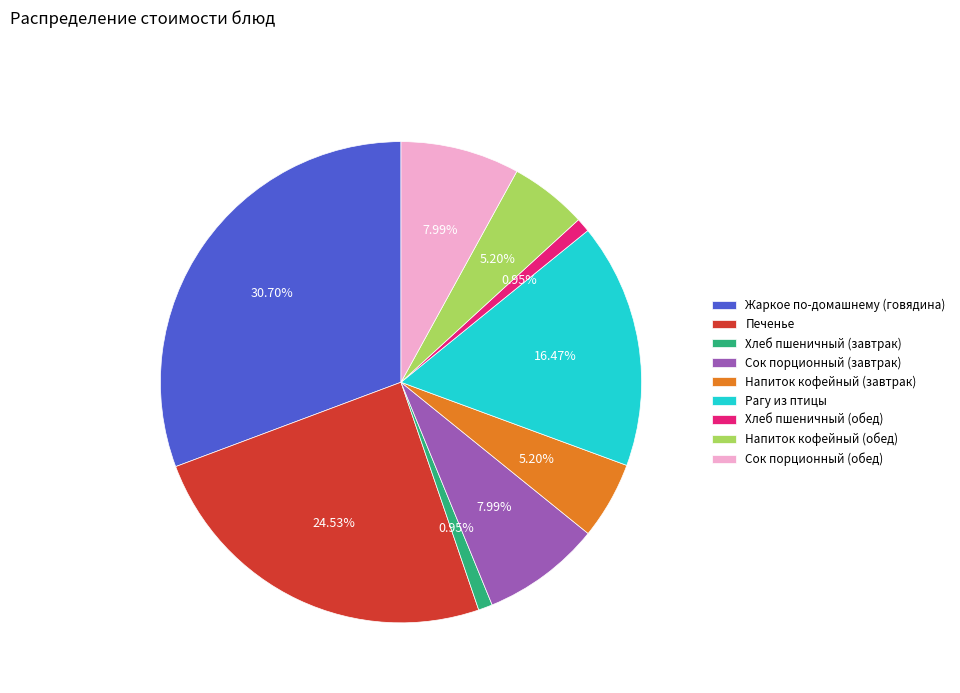

Which category has the biggest portion of the pie?

Жаркое по-домашнему (говядина)